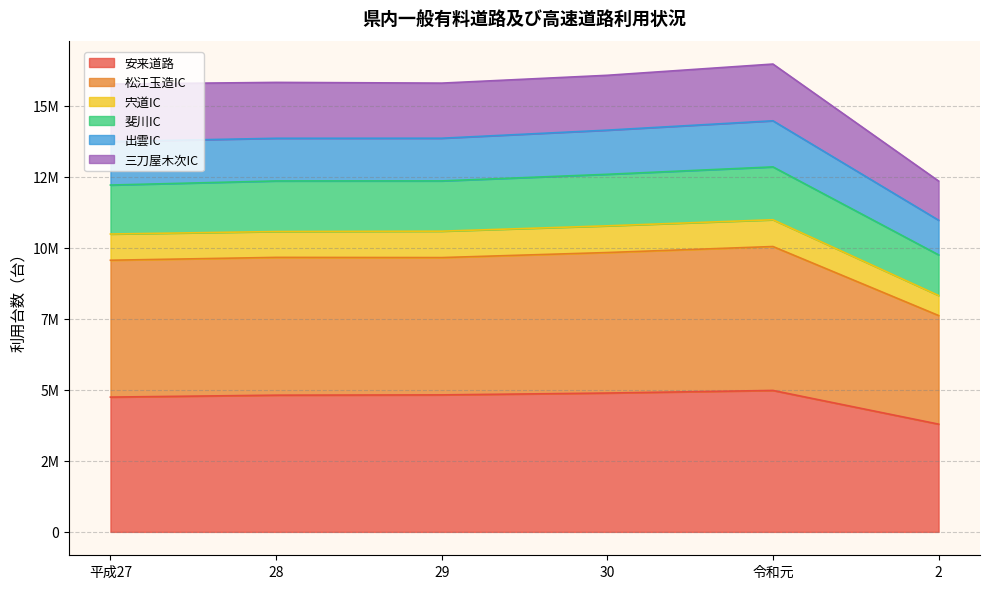

Does the chart have visible grid lines?

Yes